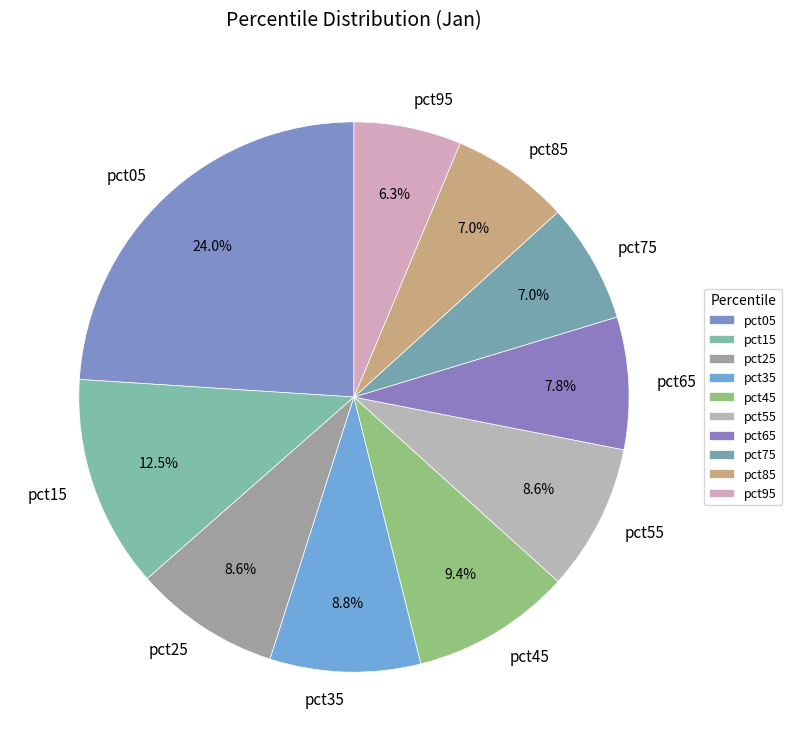

How many segments does this pie chart have?

10